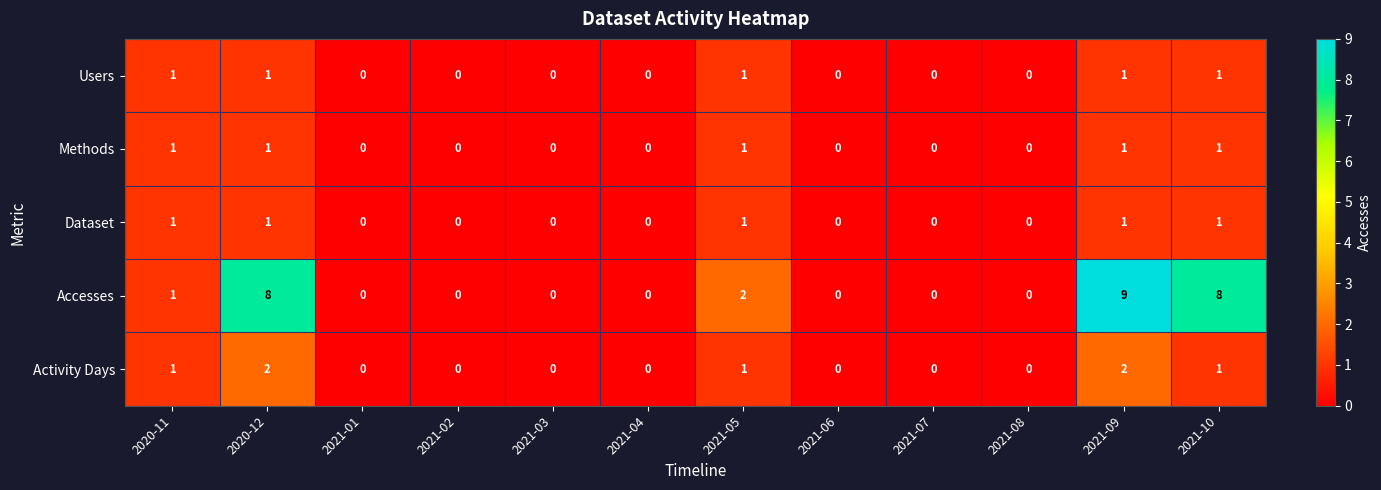

At which category is the sum across all series the highest?

2021-09